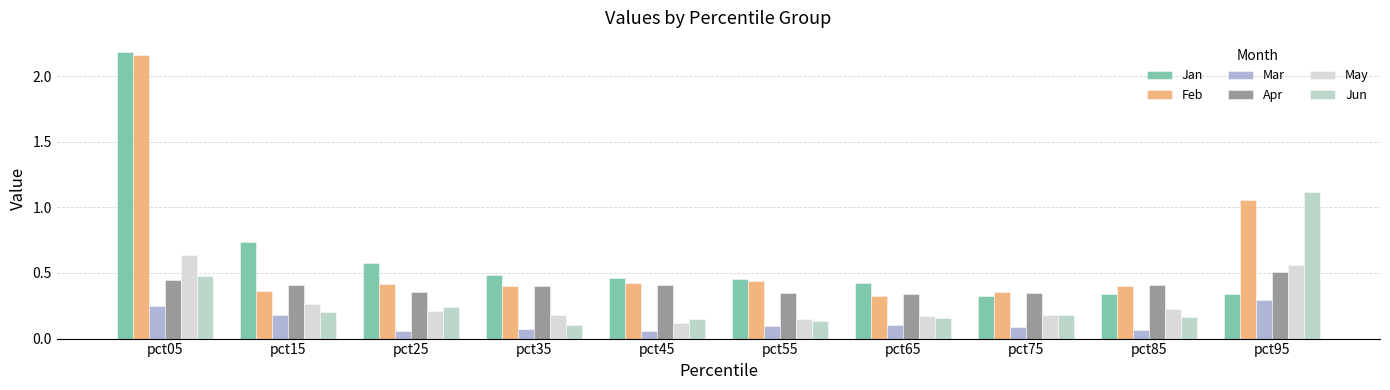

True or false: Jan has a value of 0.5 at pct45.

True